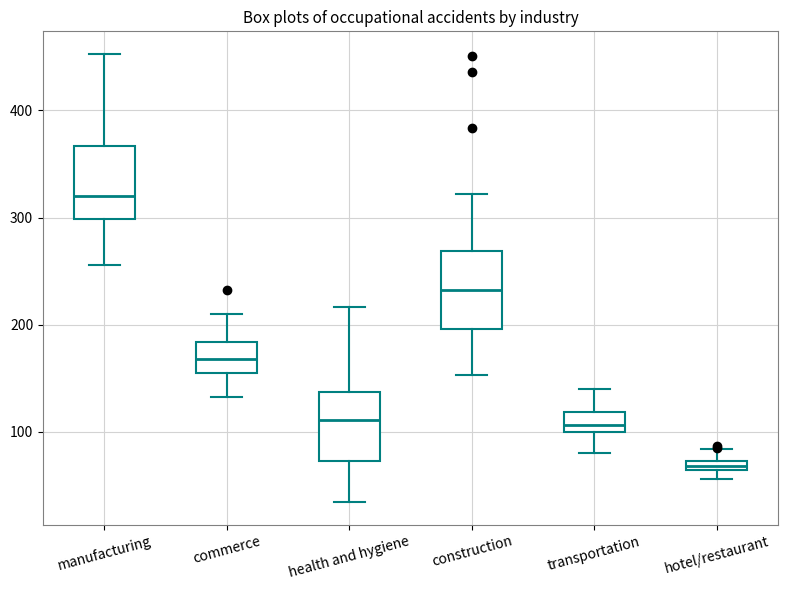

Where is the upper edge of the box for health and hygiene on the y-axis? The values are not printed on the chart, so give them approximately, as read against the axis.

140